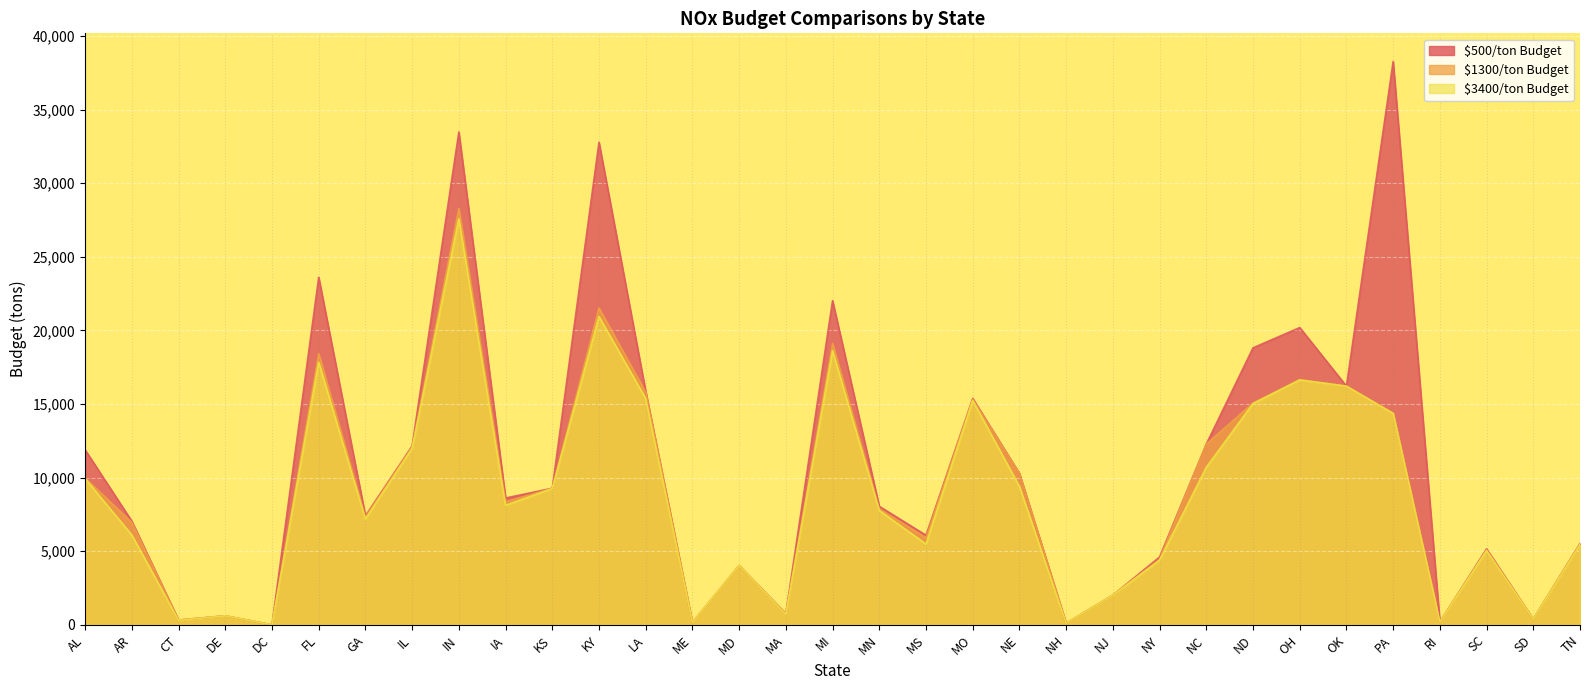

Is it true that $3400/ton Budget equals 3102 at GA?

False